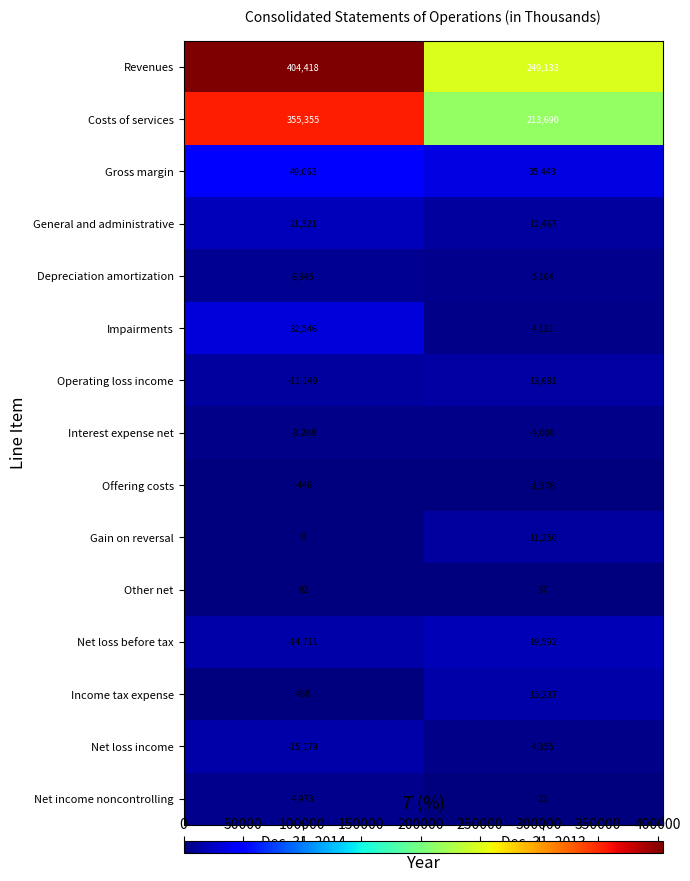

Reading left to right, list all the values displayed in this chart.

Revenues: 404418	249133
Costs of services: 355355	213690
Gross margin: 49063	35443
General and administrative: 21321	12467
Depreciation amortization: 6345	5164
Impairments: 32546	4131
Operating loss income: -11149	13681
Interest expense net: -3208	-4000
Offering costs: -446	-1376
Gain on reversal: 0	11250
Other net: 92	37
Net loss before tax: -14711	19592
Income tax expense: 468	15237
Net loss income: -15179	4355
Net income noncontrolling: 4973	22